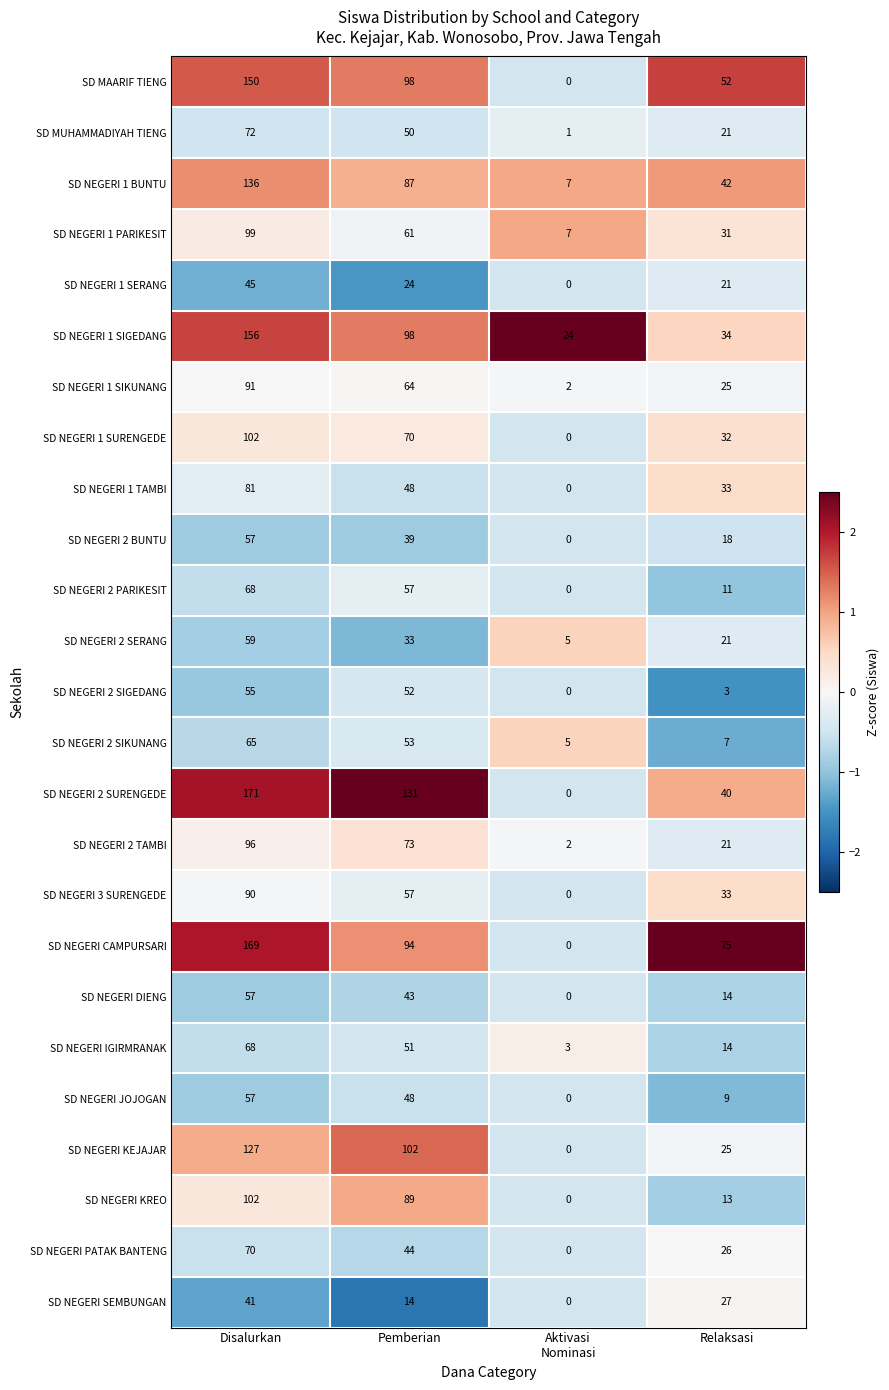

What is the difference between the second highest and minimum values in the SD NEGERI 1 SIKUNANG series?

62